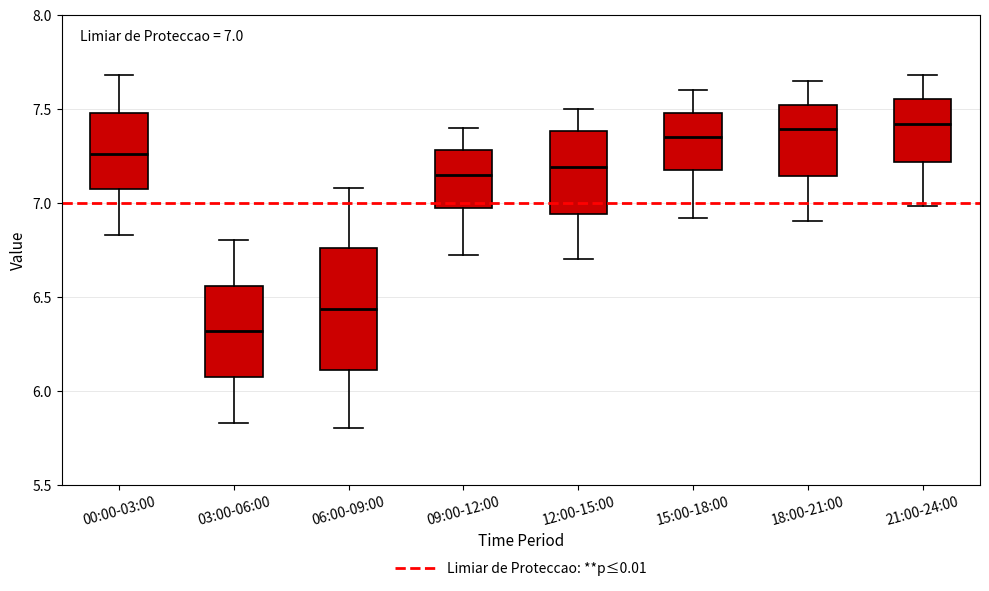

Comparing the boxes themselves (not the whiskers), which one is the tallest?

06:00-09:00